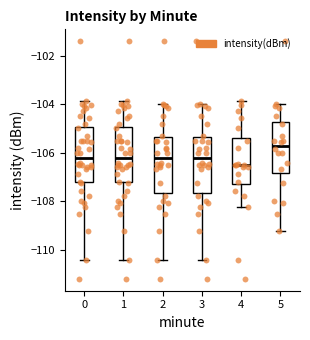

Which box's median line is the highest?

5